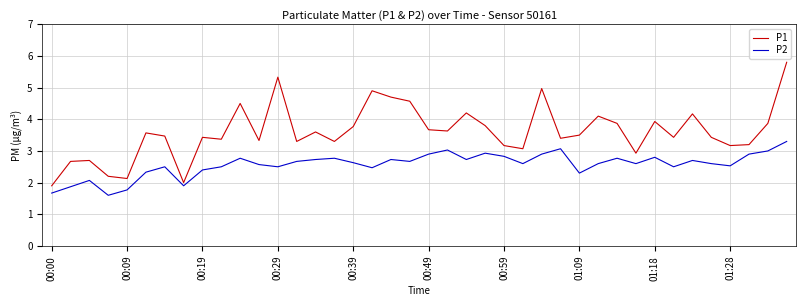

List the series in order of their overall mean, highest first.

P1, P2